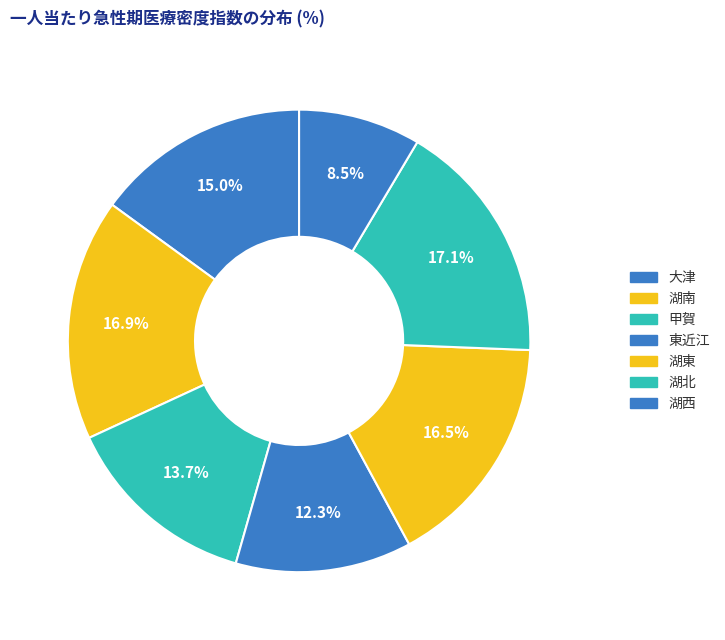

What percentage is NOT represented by 甲賀?

86.3%